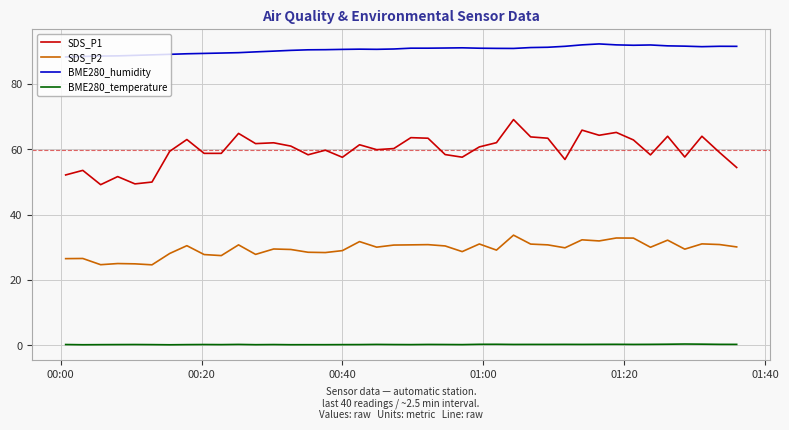

List the series in order of their overall mean, lowest first.

BME280_temperature, SDS_P2, SDS_P1, BME280_humidity